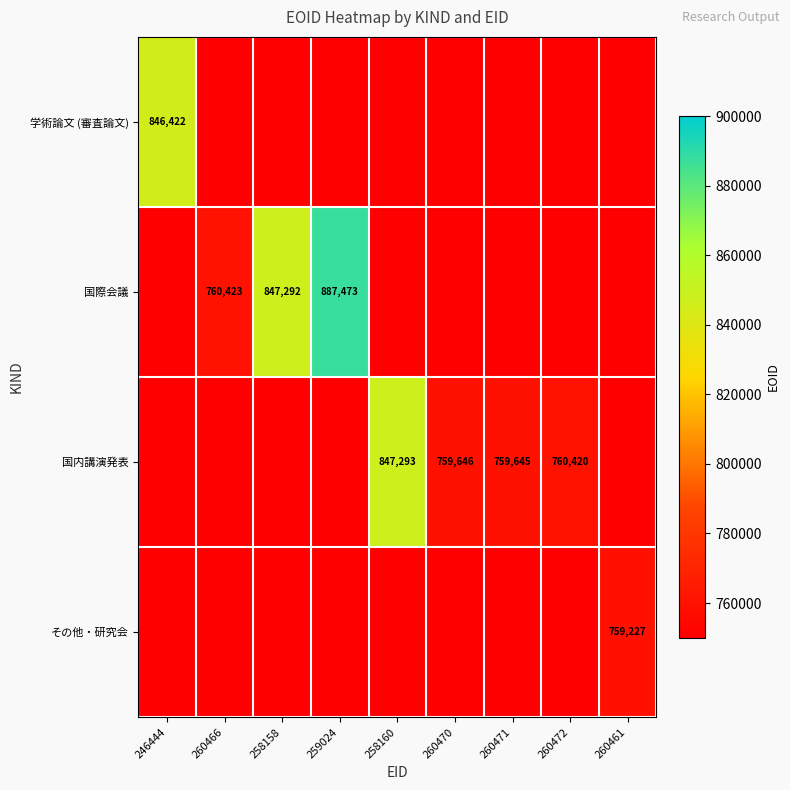

The 国内講演発表 series shows 1264189 at 260471. True or false?

False